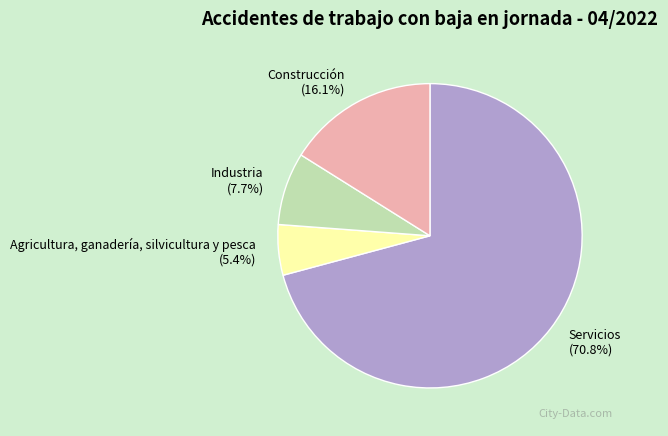

To the nearest percent, what is the difference between the Construcción and Industria slice percentages?

8%